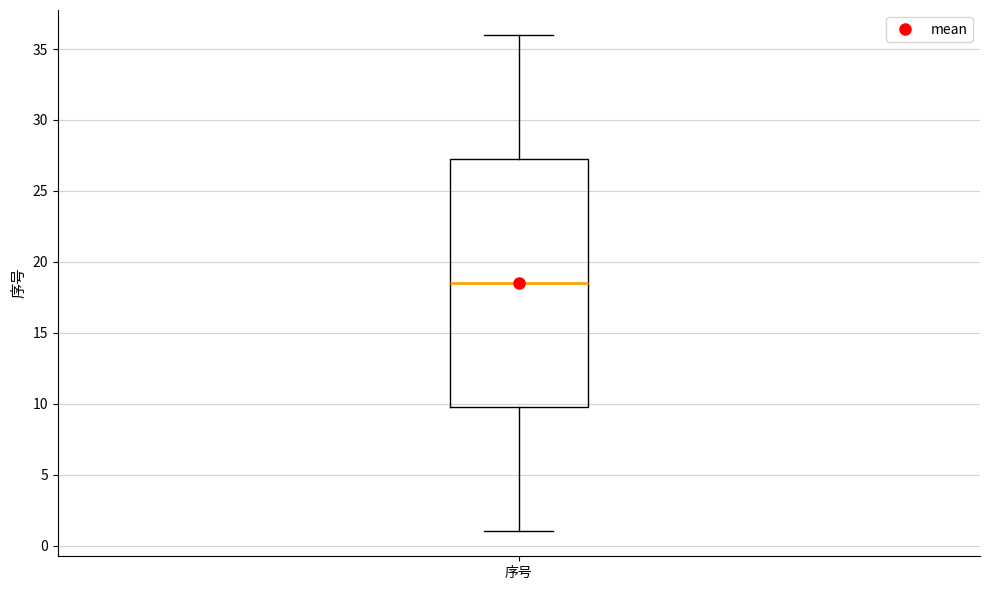

Where is the lower edge of the box for 序号 on the y-axis? The values are not printed on the chart, so give them approximately, as read against the axis.

10.0